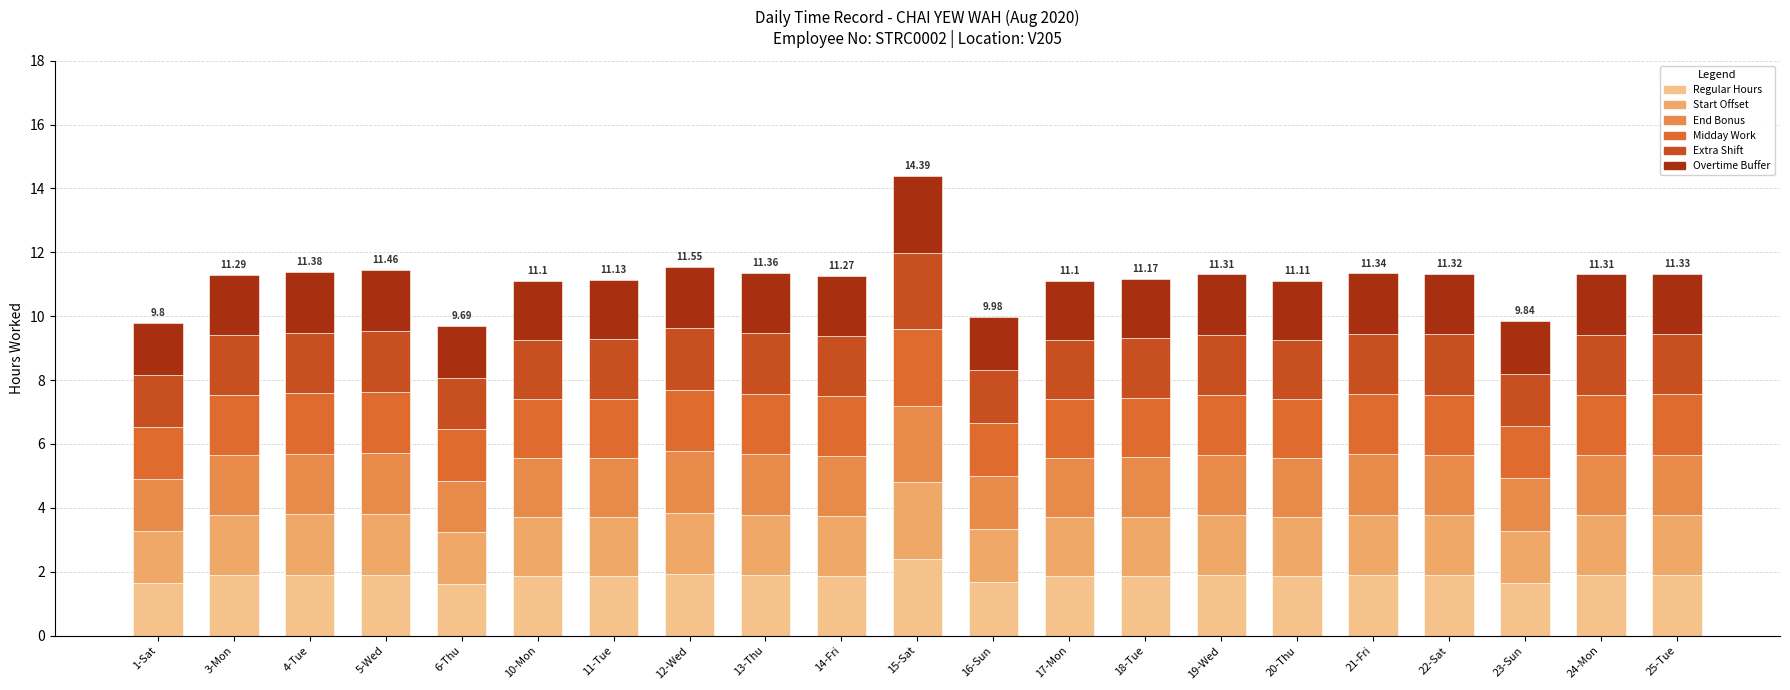

What position from the left is 13-Thu?

9